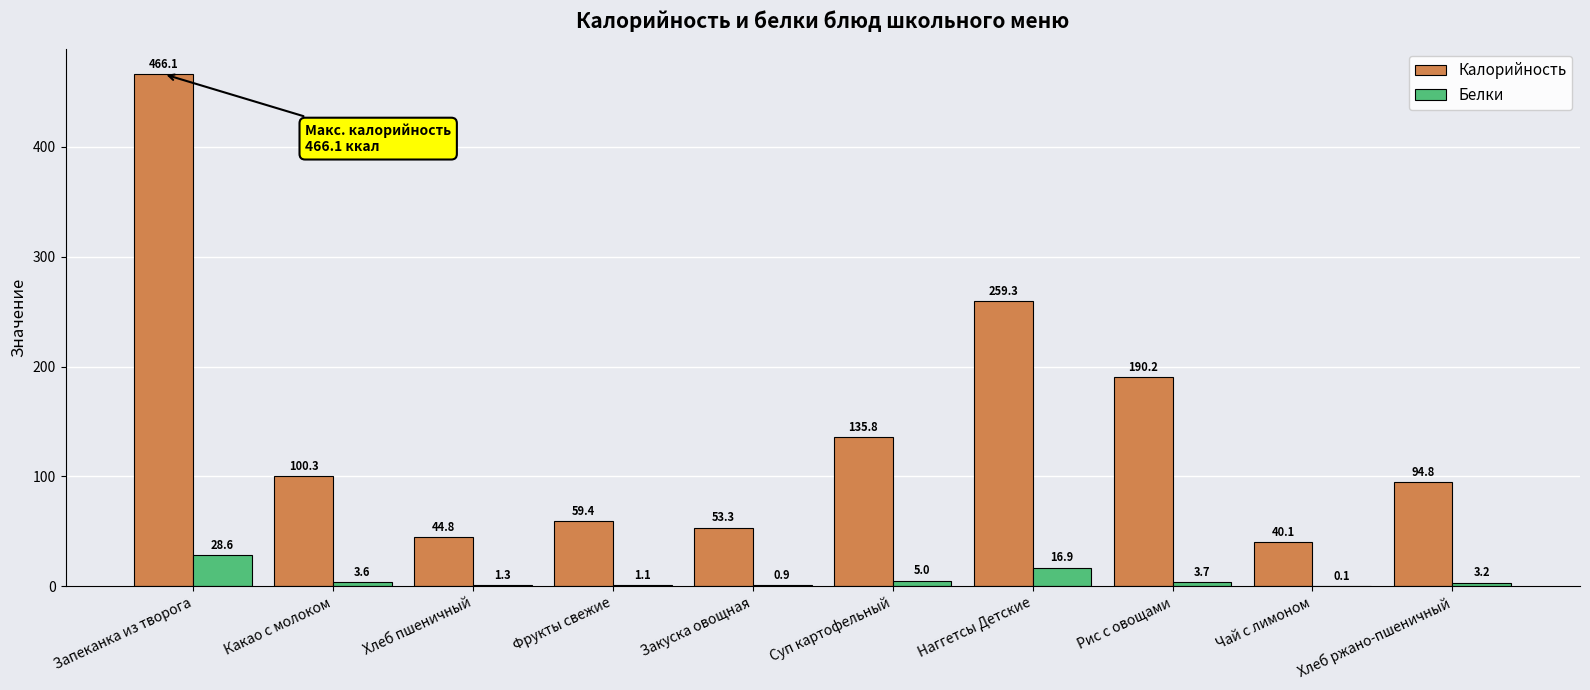

Is the value of Белки at Суп картофельный greater than the value of Калорийность at Наггетсы Детские?

No